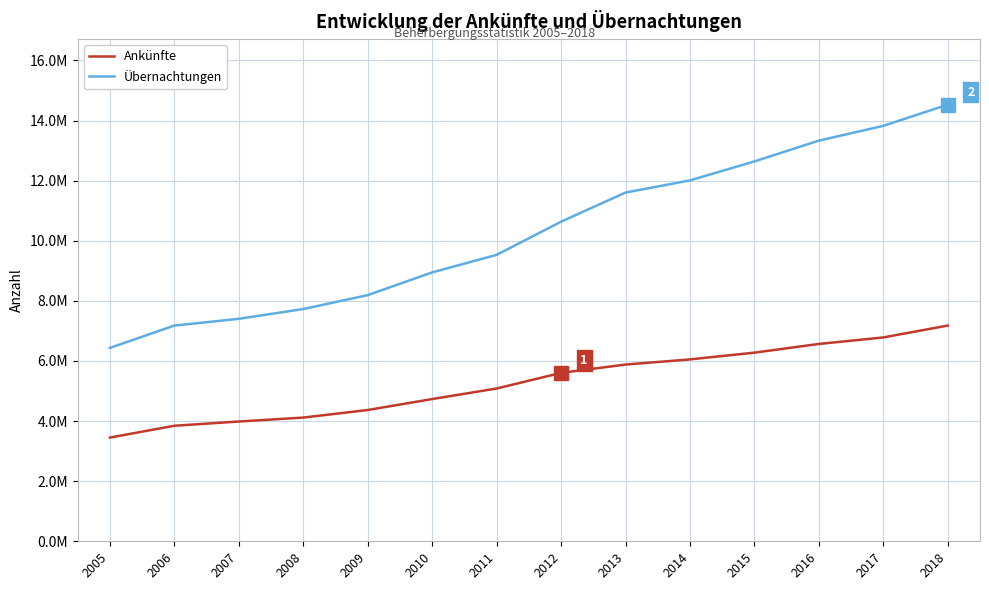

What are all the series names shown in the legend?

Ankünfte, Übernachtungen